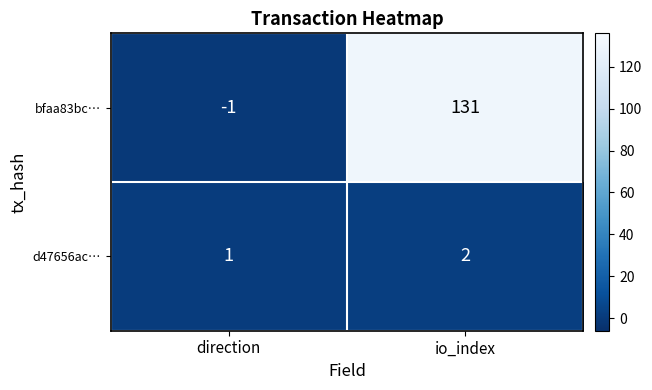

At how many categories does at least one series exceed 57?

1